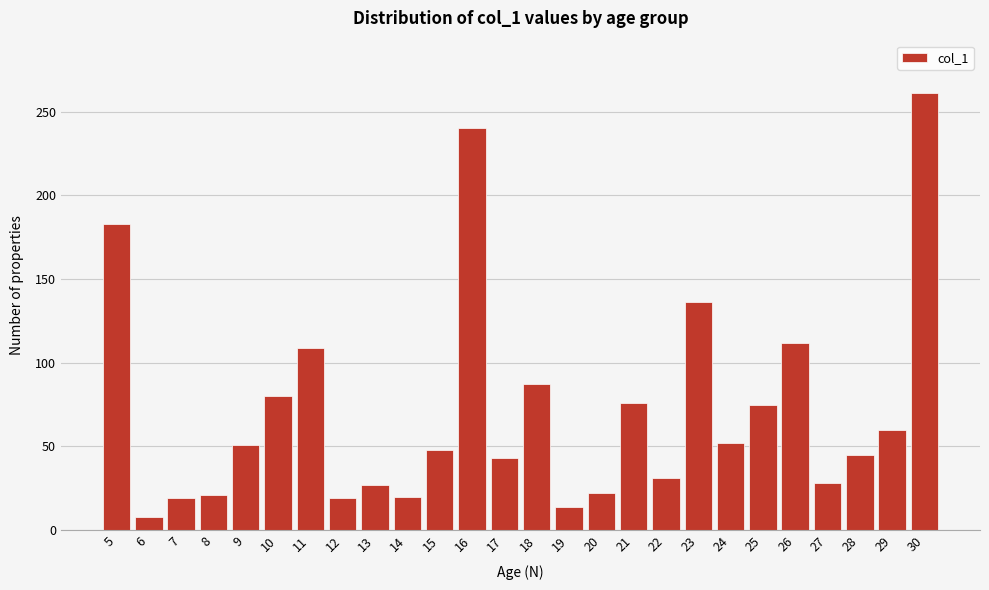

The chart shows a value of 80 at 10. True or false?

True